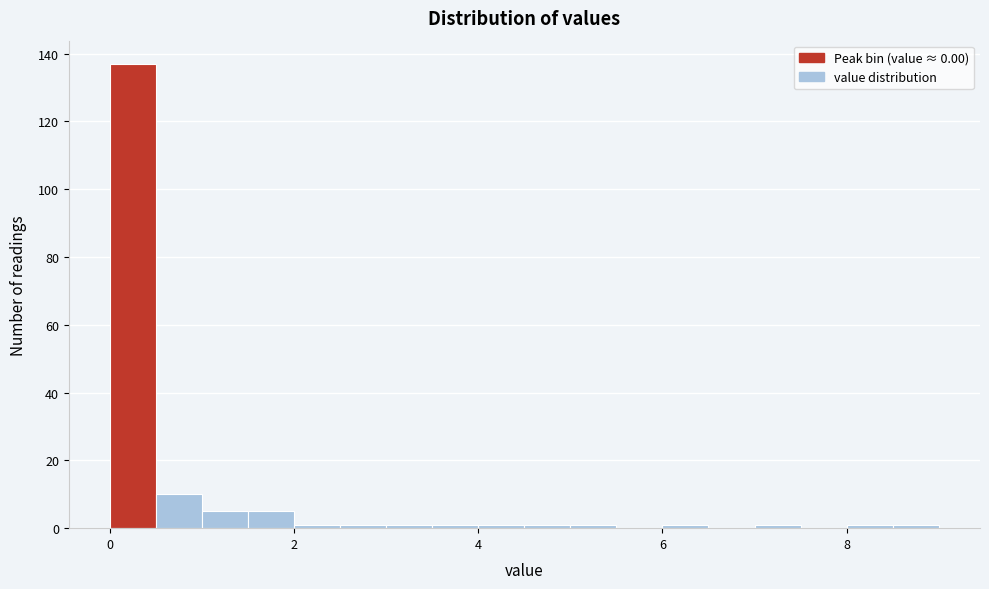

Around what value on the x-axis is the tallest bar? Give the approximate position of its centre, as read against the axis.

0.2